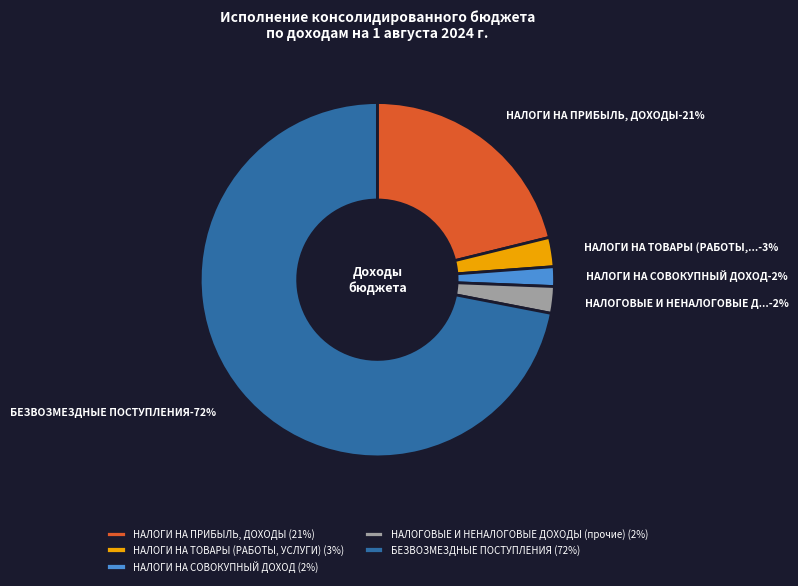

Which slice is the smallest?

НАЛОГИ НА СОВОКУПНЫЙ ДОХОД